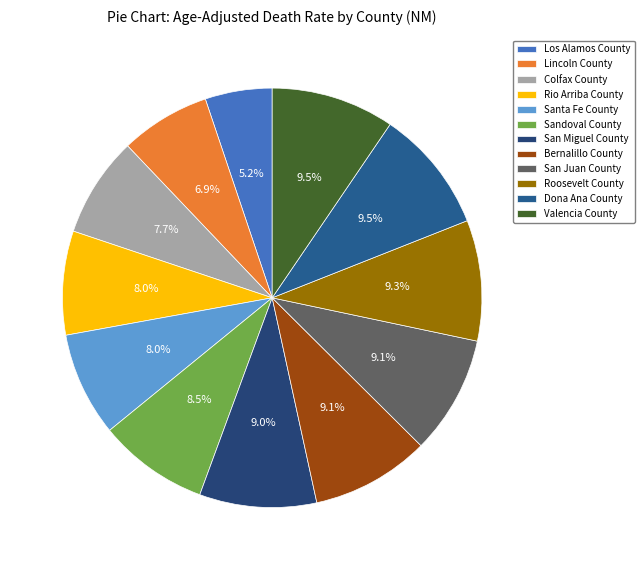

Is it true that Lincoln County is 7% of the pie?

True